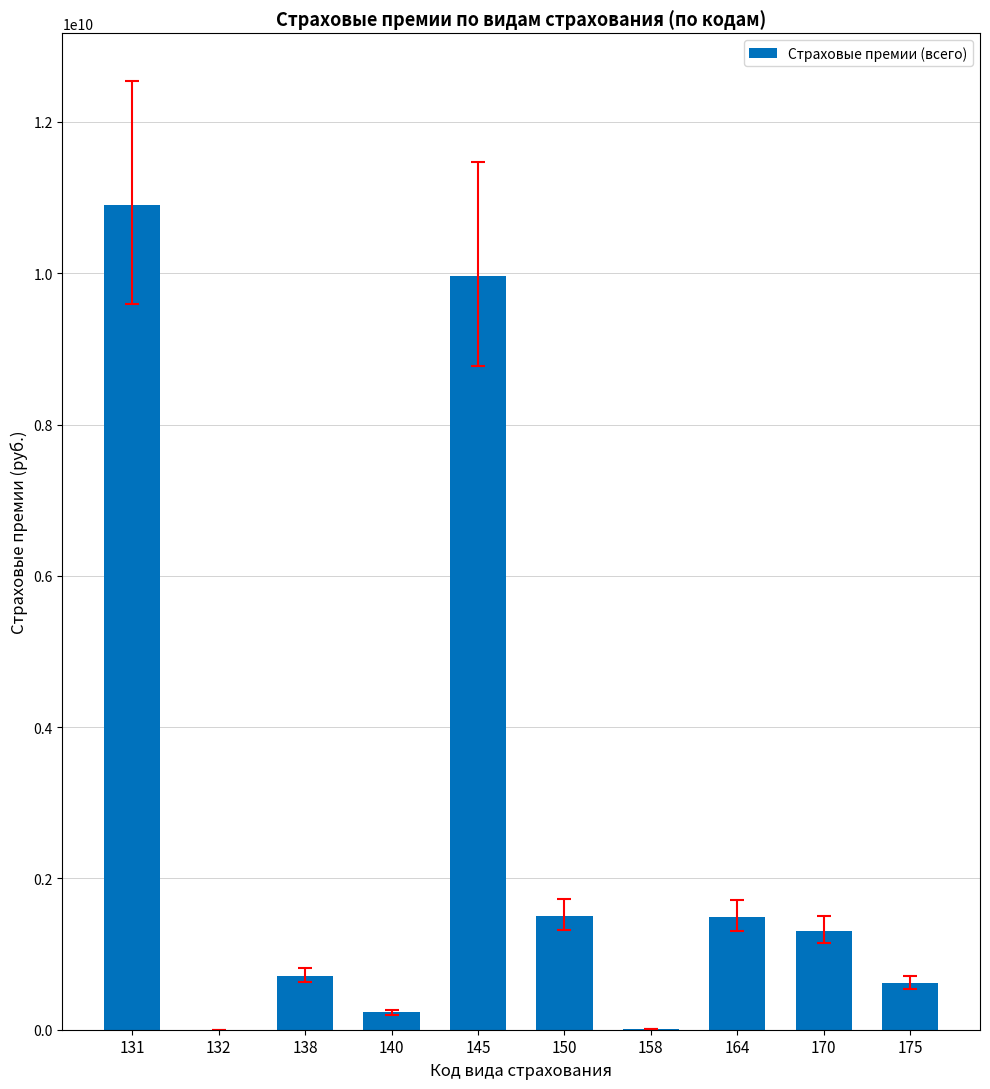

Is it true that the value at 140 is 228467226.0?

True